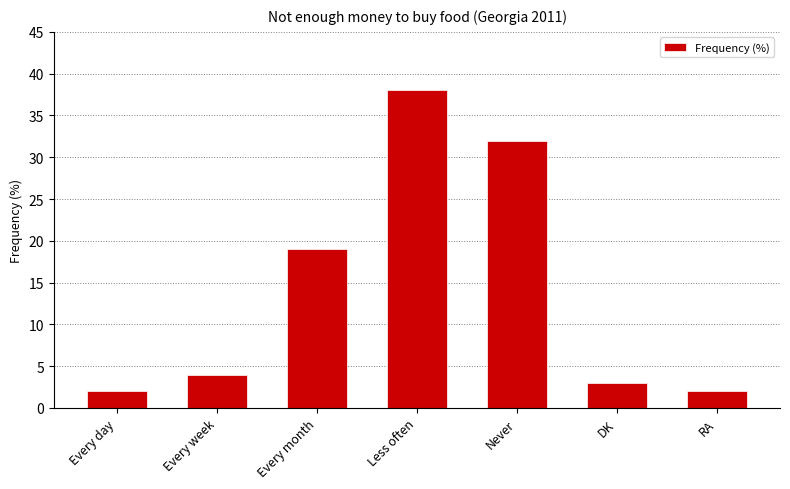

How many bars are there in total?

7